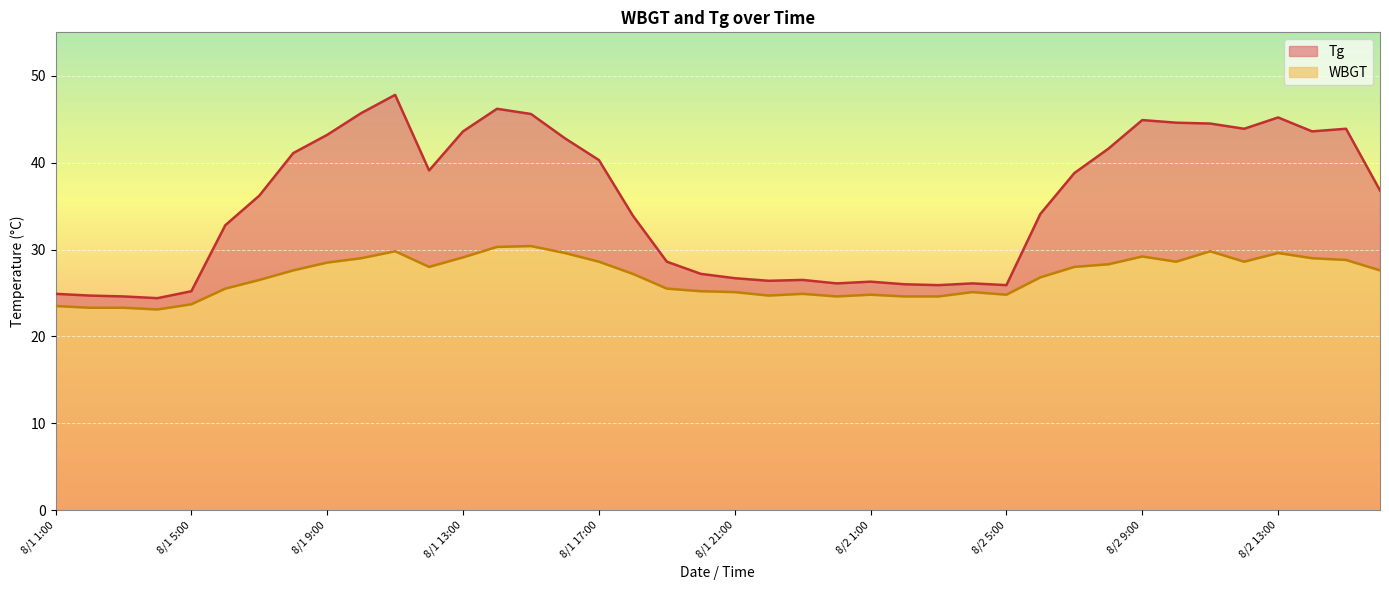

At how many categories does at least one series exceed 24?

40